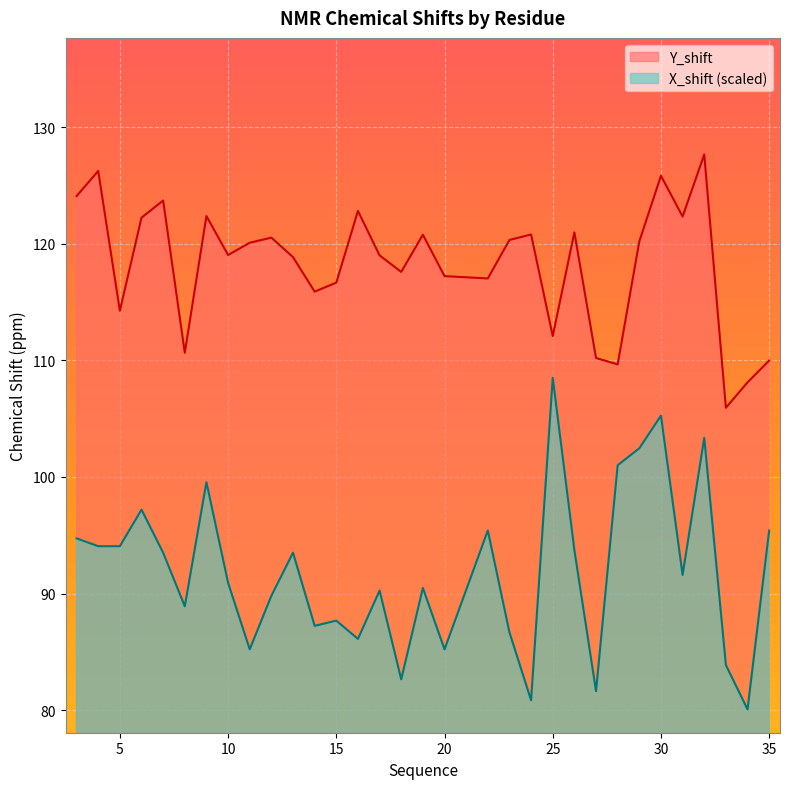

Reading left to right, list all the values displayed in this chart.

Y_shift: 124.1	126.2	114.2	122.2	123.7	110.7	122.4	119.0	120.1	120.5	118.8	115.9	116.7	122.8	119.0	117.6	120.8	117.2	117.0	120.3	120.8	112.1	121.0	110.2	109.7	120.2	125.8	122.3	127.7	105.9	108.1	110.0
X_shift: 94.7	94.1	94.1	97.2	93.5	88.9	99.5	90.9	85.2	89.8	93.5	87.2	87.7	86.1	90.3	82.6	90.5	85.2	95.4	86.7	80.8	108.5	93.7	81.6	101.0	102.5	105.3	91.6	103.4	83.9	80.1	95.4